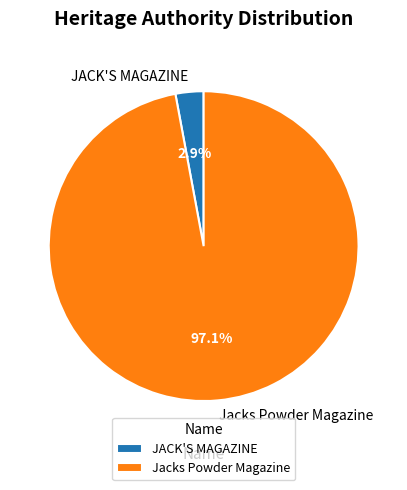

What percentage is NOT represented by Jacks Powder Magazine?

2.9%